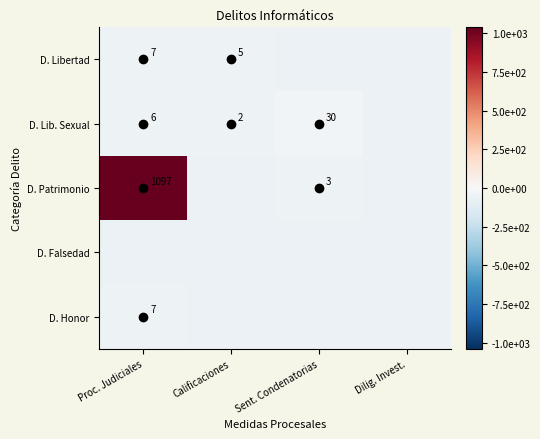

What is the total value across all series at Calificaciones?

-282.2